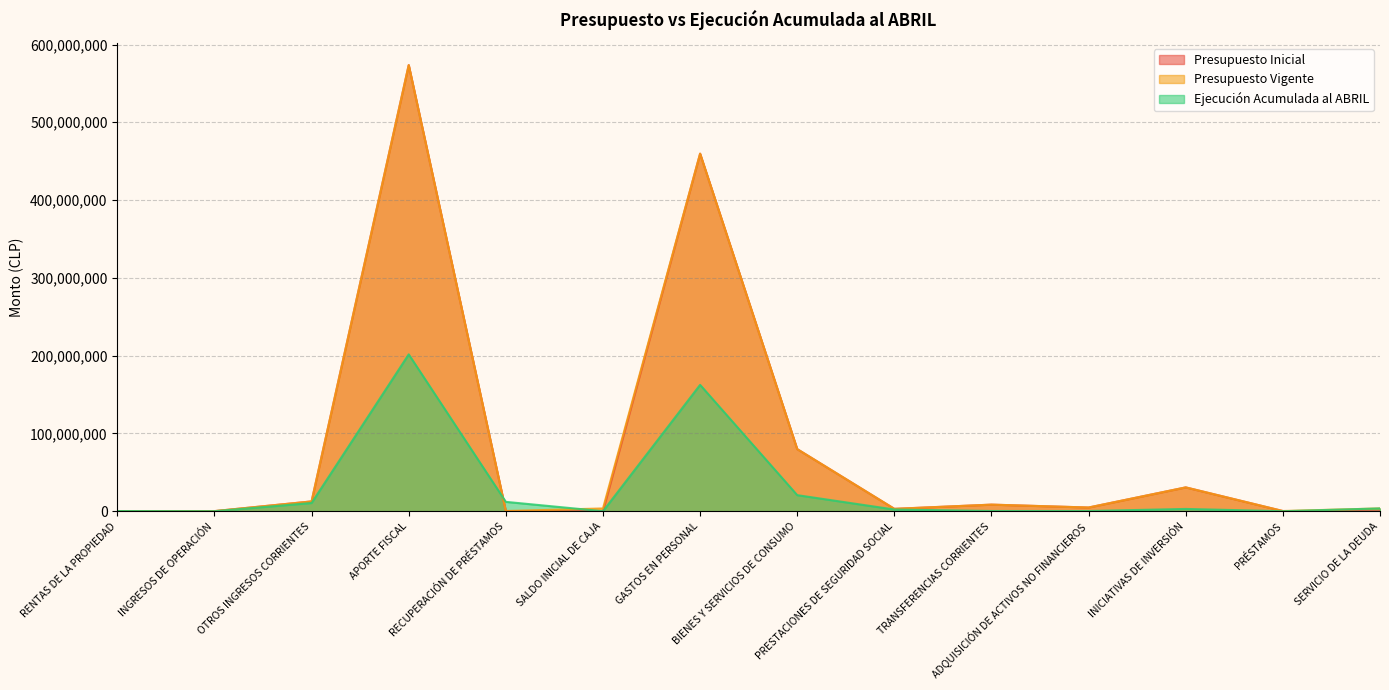

What is the spread (max minus min) of values at BIENES Y SERVICIOS DE CONSUMO?

59156432